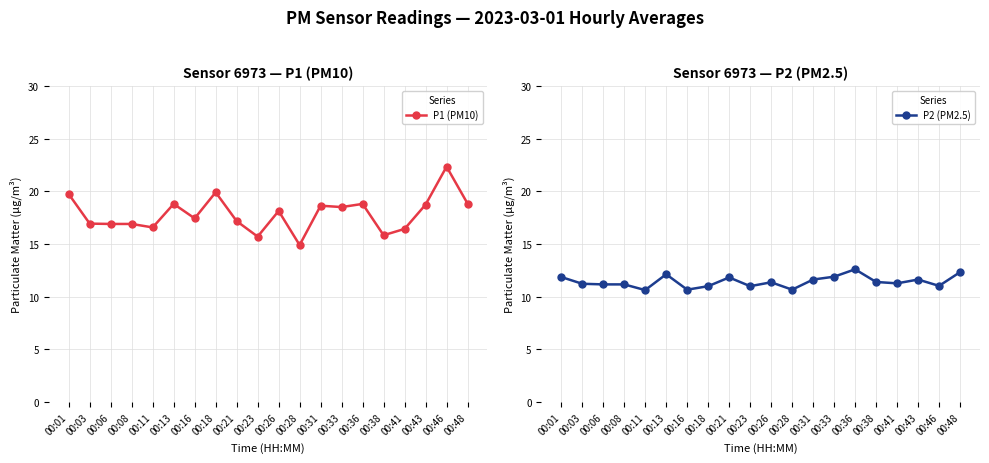

True or false: P2 (PM2.5) and P1 (PM10) cross at least once.

False